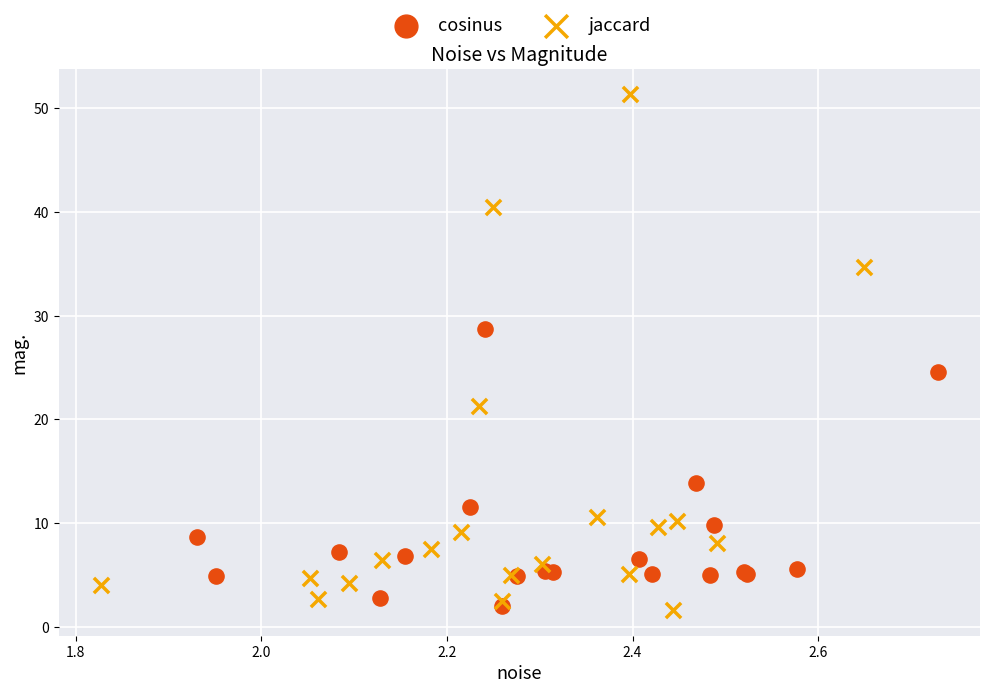

Which series has the largest Y range (max minus min)?

jaccard